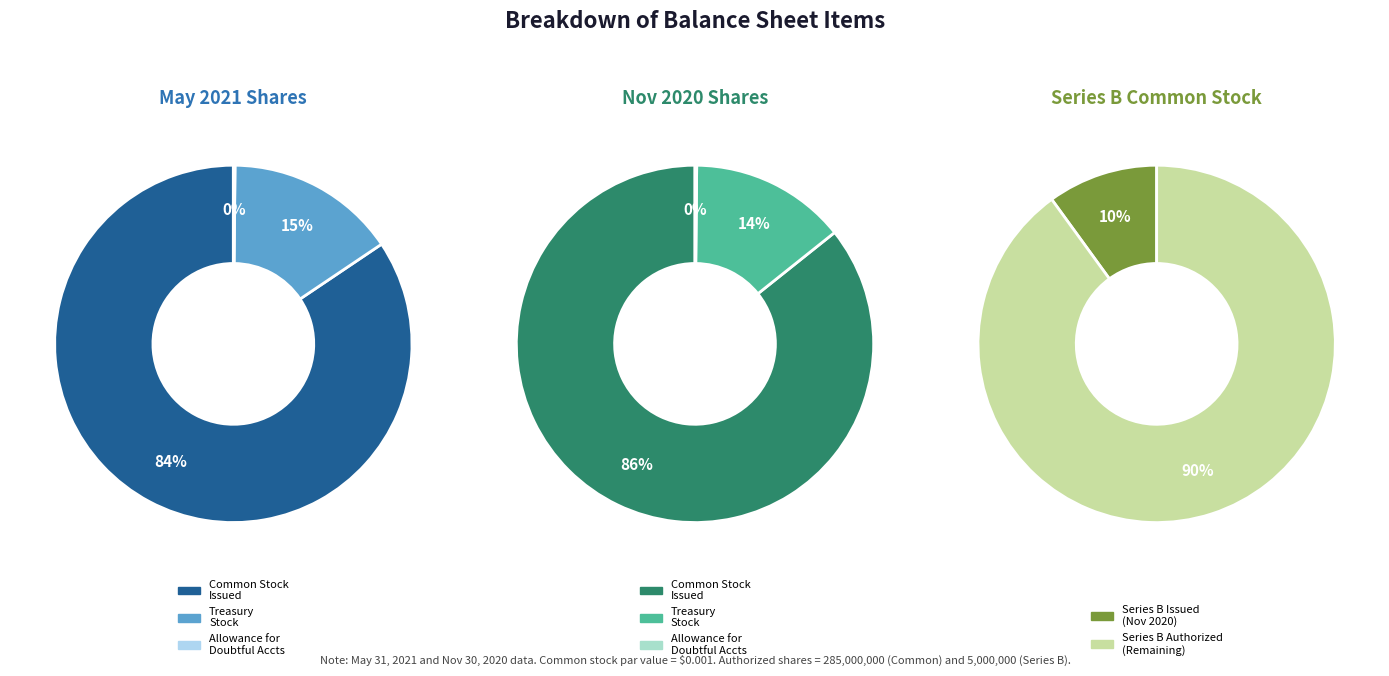

Is the sum of 1 and 0 greater than half?

Yes